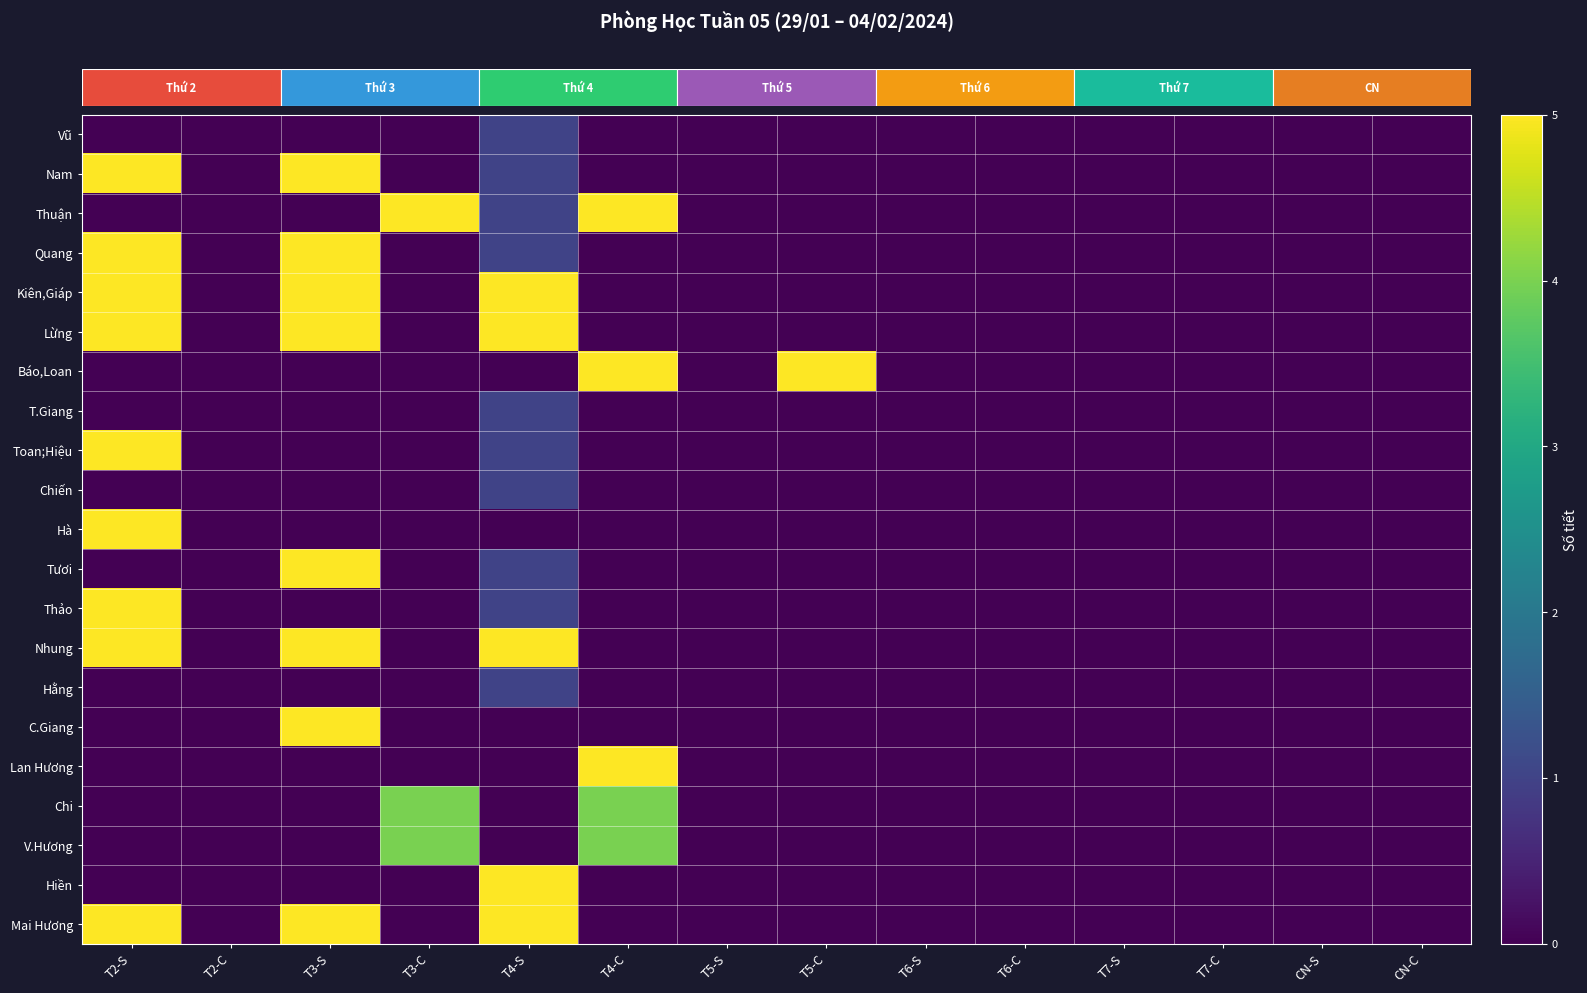

At which category is the sum across all series the highest?

T2-S